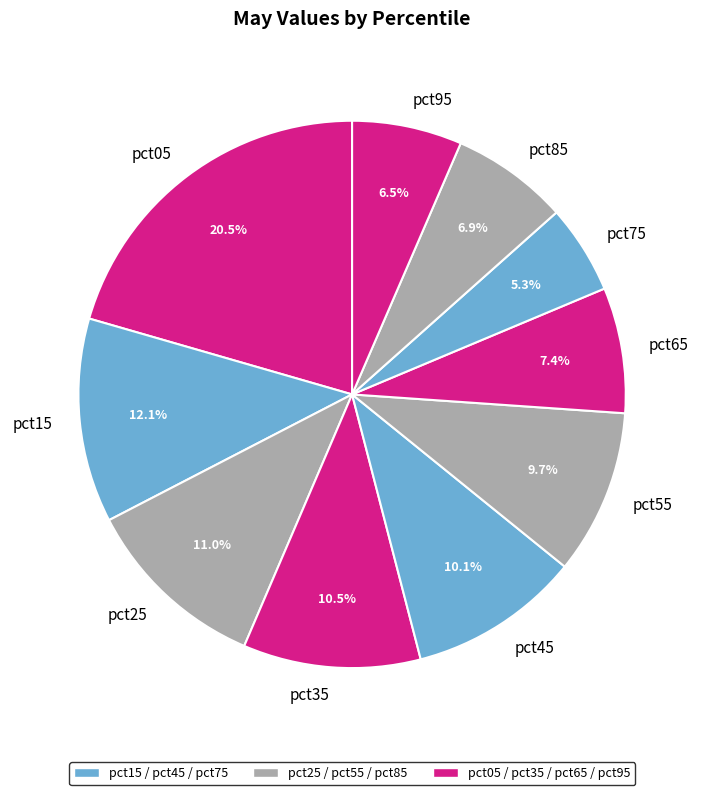

Which has a higher value, pct55 or pct85?

pct55